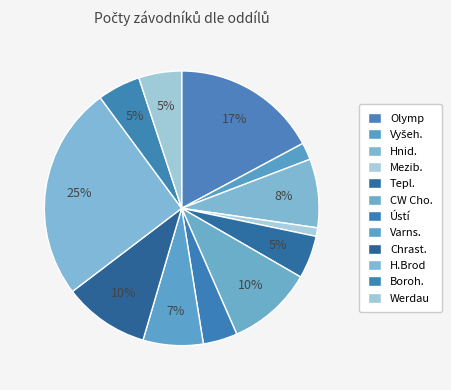

Between H.Brod and Chrast., which is larger?

H.Brod